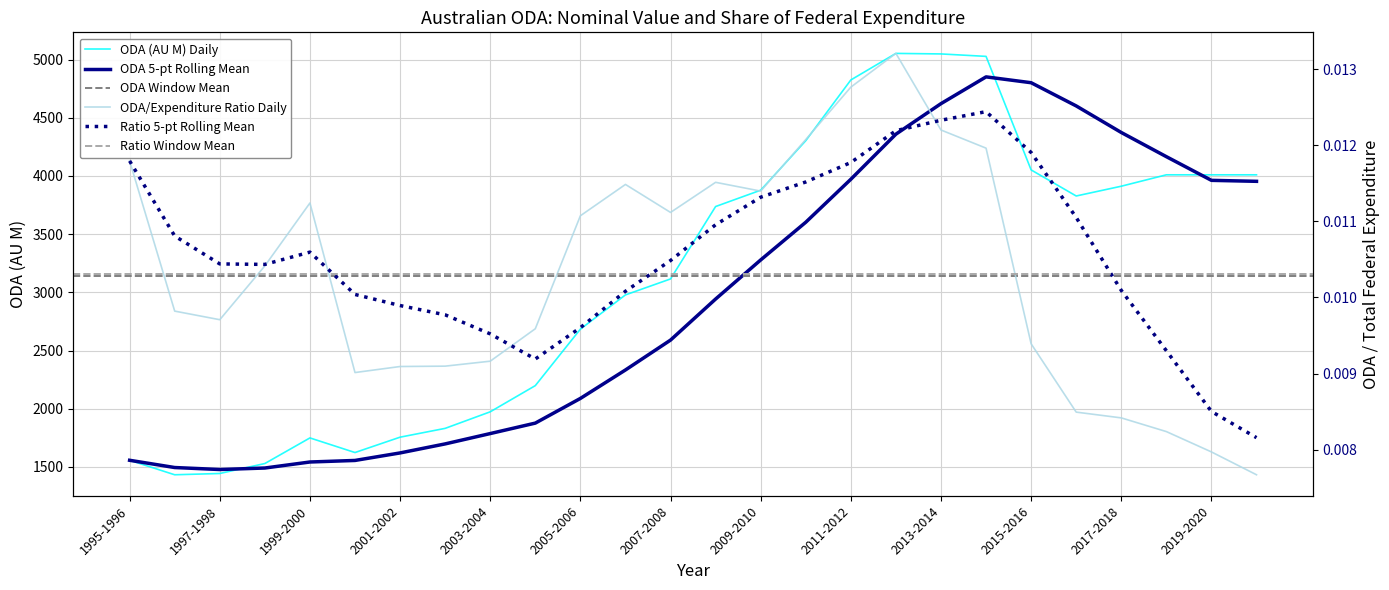

Count the ODA/Total Expenditure values in the range 0 to 1.

26